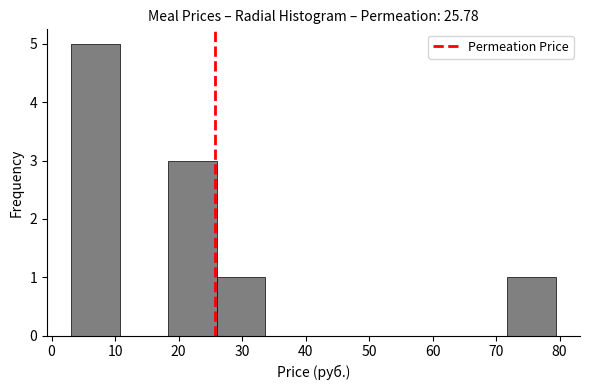

Reading left to right, transcribe this chart: for each bar, give the range it covers on the x-axis and its height. Neither the bar edges nor the heights are printed on the chart, so give them approximately, as read against the axes.

3 to 11: 5
11 to 18: 0
18 to 26: 3
26 to 34: 1
34 to 41: 0
41 to 49: 0
49 to 57: 0
57 to 64: 0
64 to 72: 0
72 to 79: 1